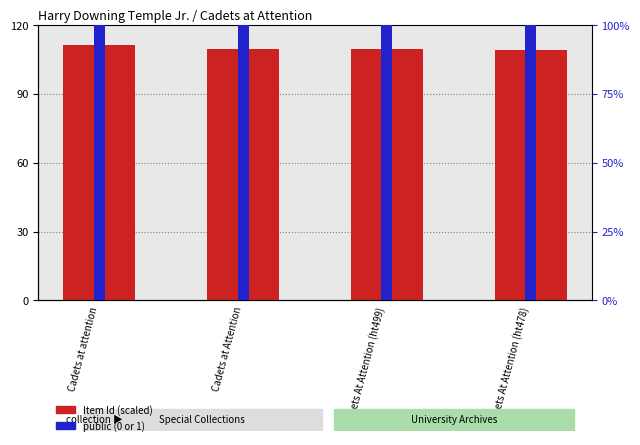

Which label corresponds to the smallest value in the chart?

Cadets at attention